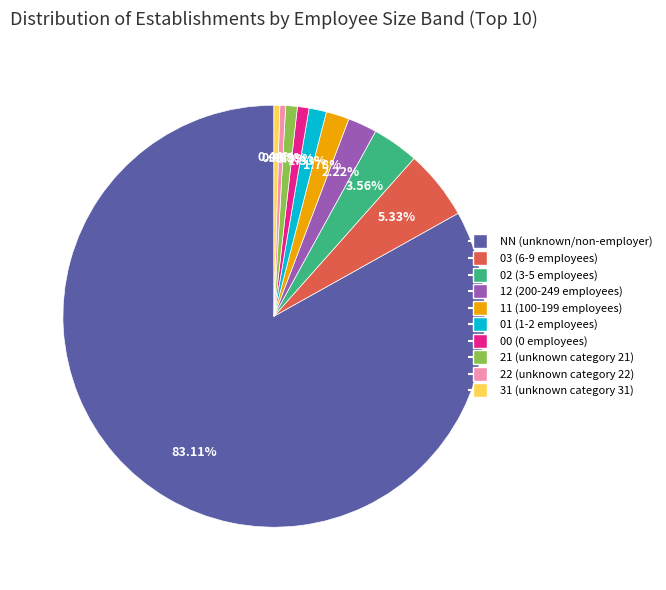

To the nearest percent, what portion does 12 represent?

2%